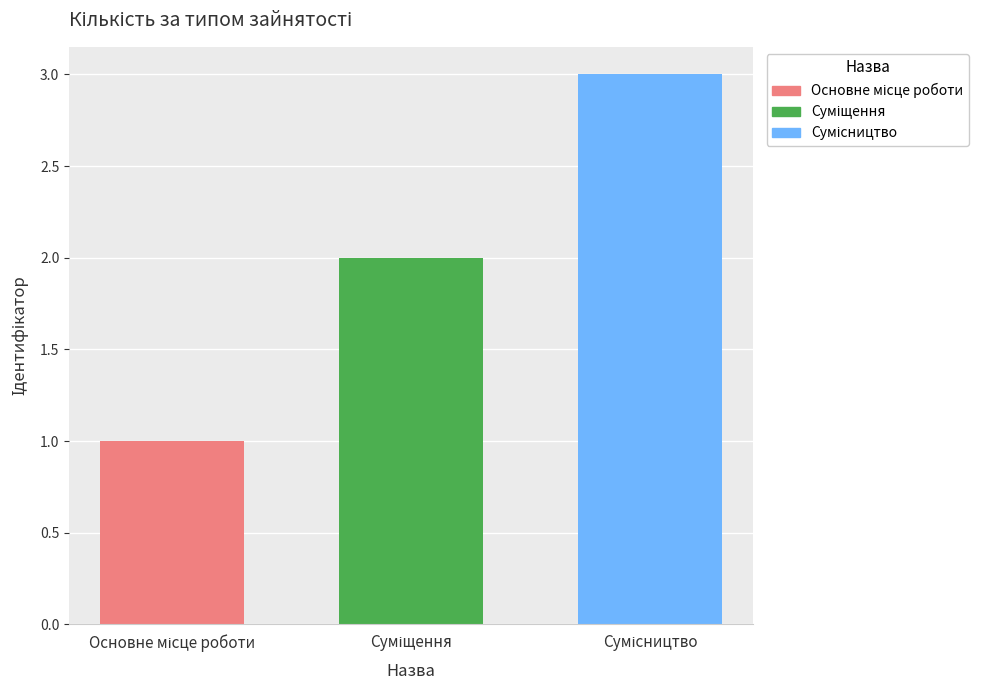

What is the maximum value shown in the chart?

3